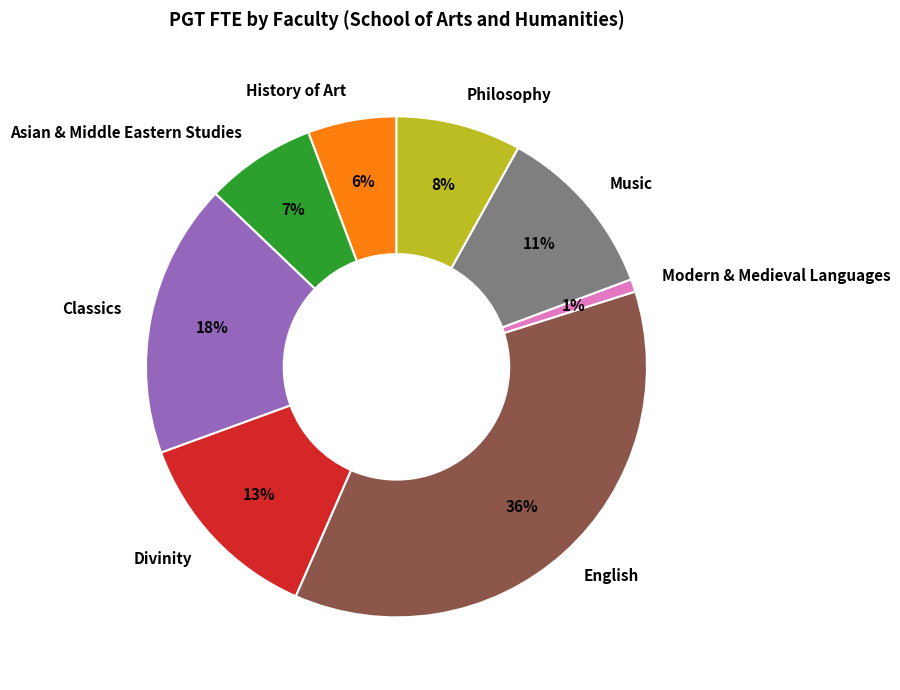

Which has a higher value, Philosophy or History of Art?

Philosophy